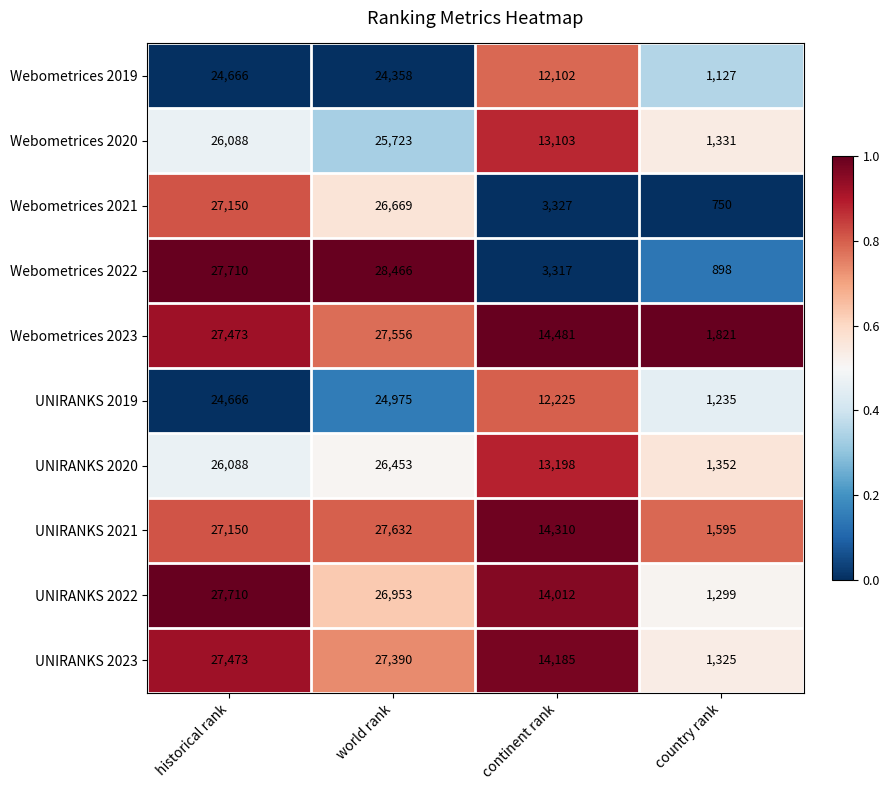

What is the total value across all series at historical rank?

266174